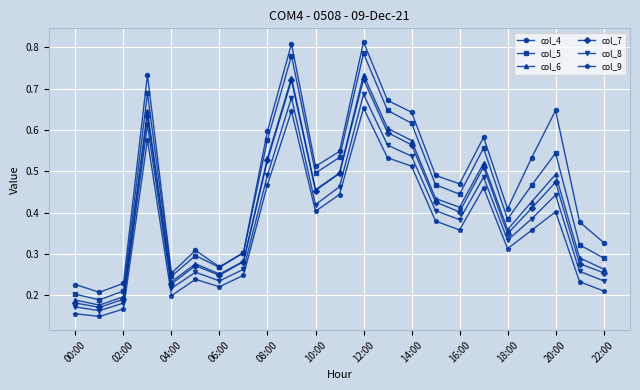

How many data points does each series have?

23